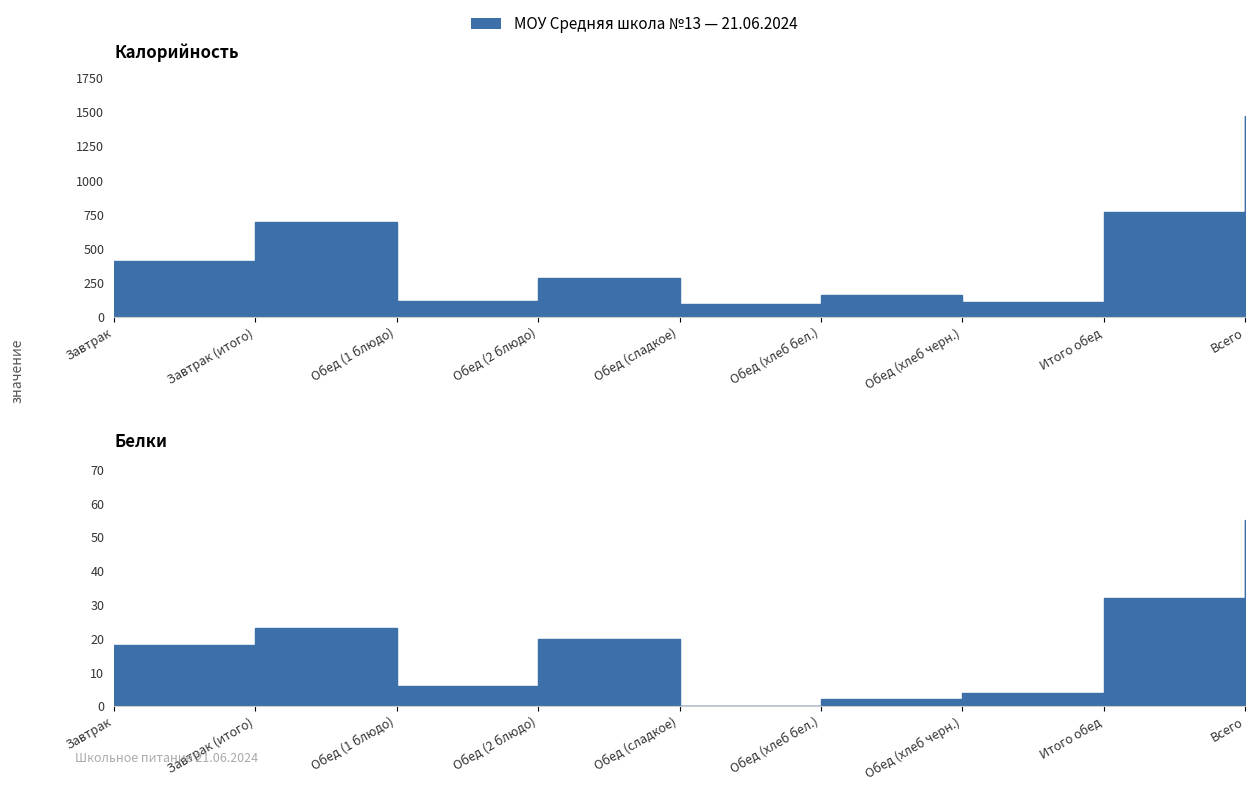

In Калорийность, how many points are higher than both neighbors (excluding endpoints)?

3